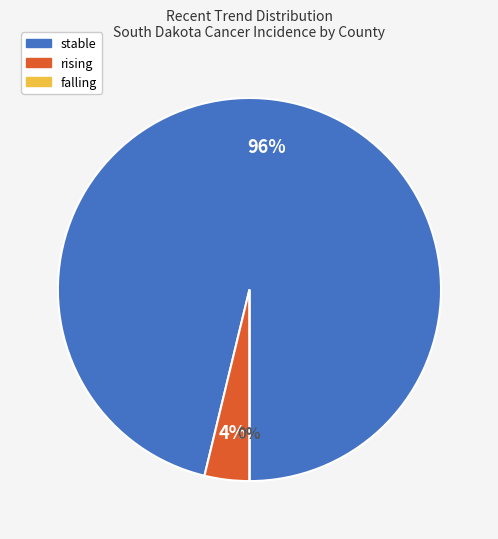

What is the total percentage of rising and falling?

3.8%